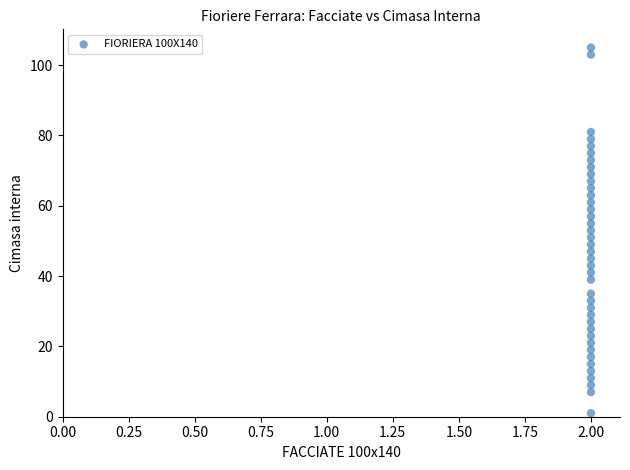

What is the range of Y values (max minus min)?

104